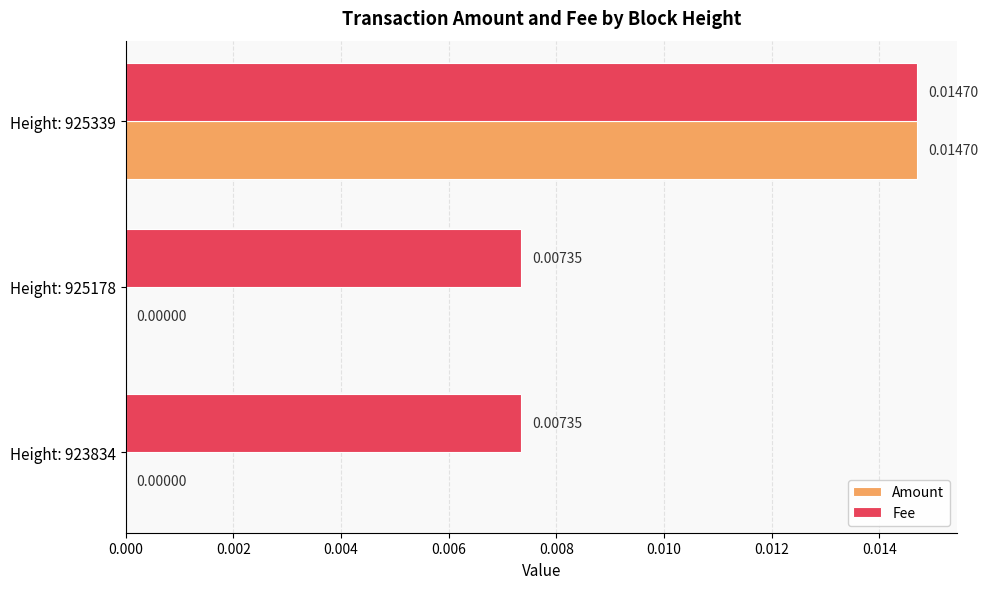

At which category is the sum across all series the highest?

Height: 925339